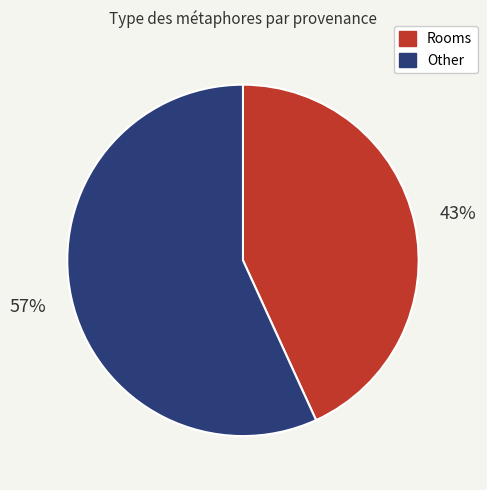

Is there any slice that represents more than half of the pie?

Yes